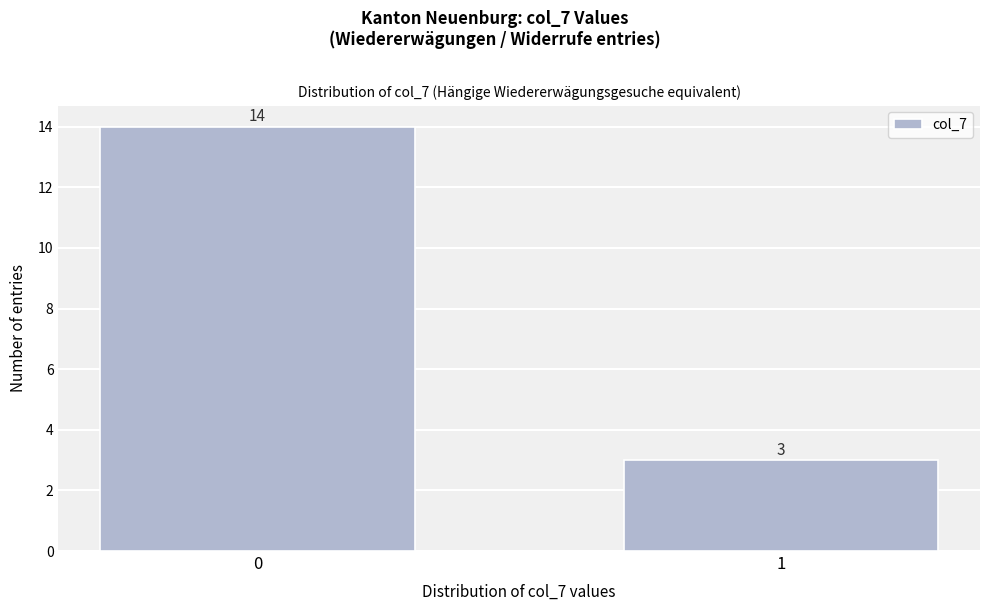

Reading left to right, extract all data points from this chart.

14	3